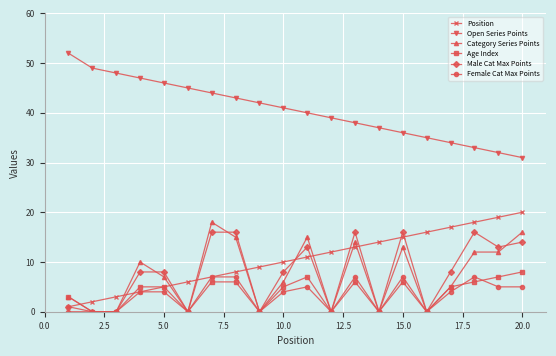

What is the minimum value for Open Series Points?

31